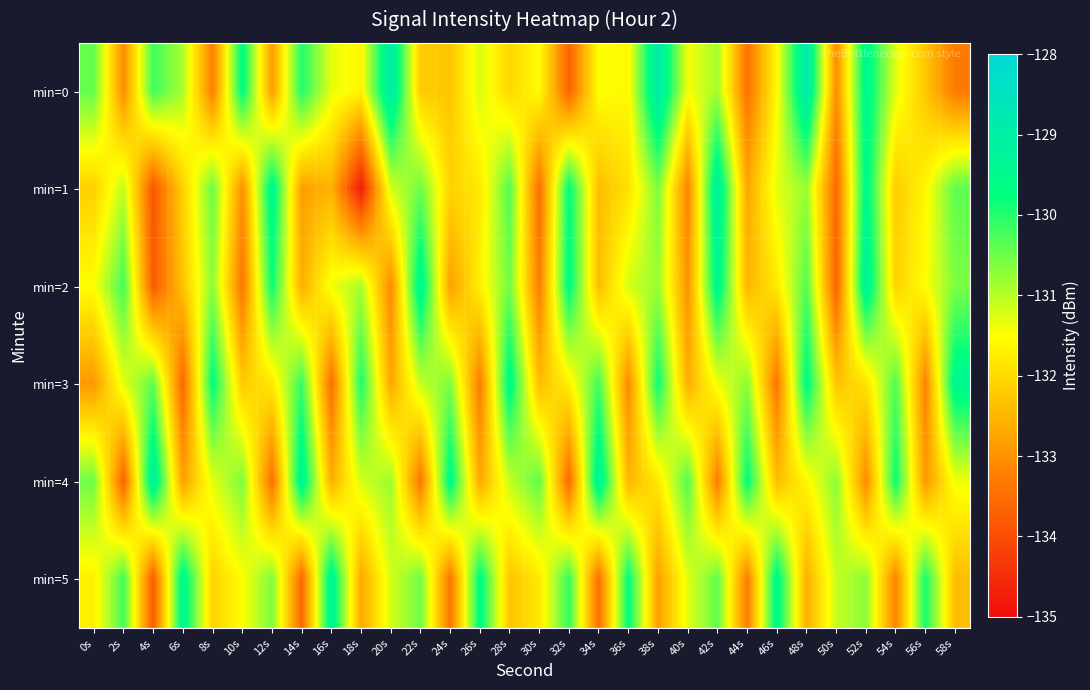

At which category is the sum across all series the highest?

48s